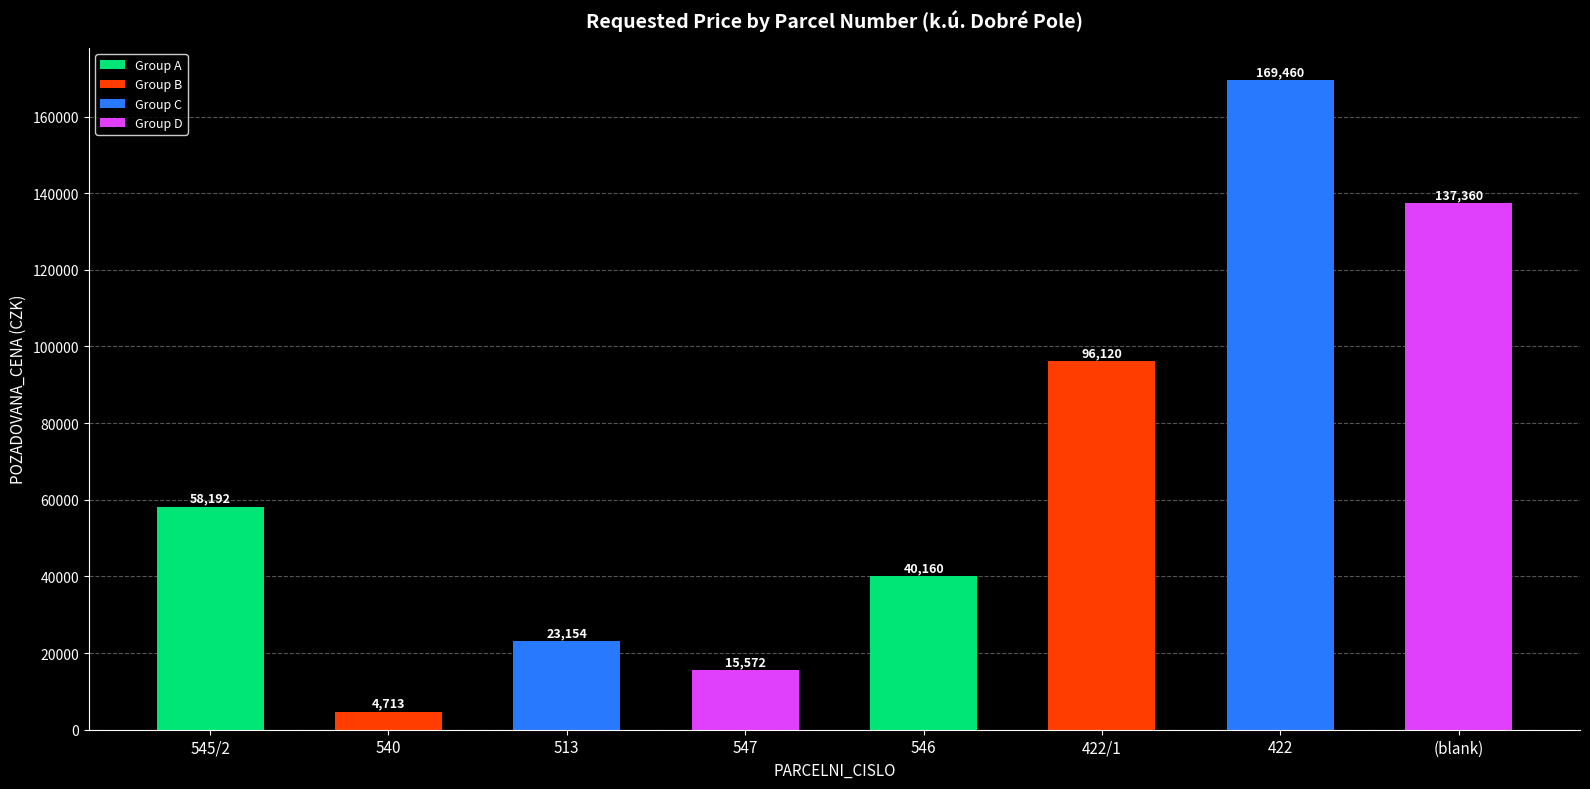

What is the difference between the values at 545/2 and 422?

111268